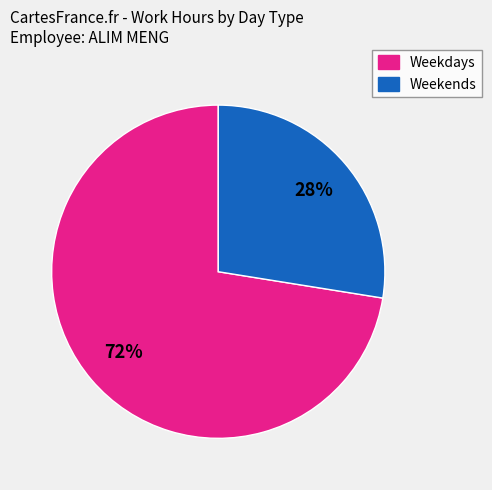

How many slices are in this pie chart?

2